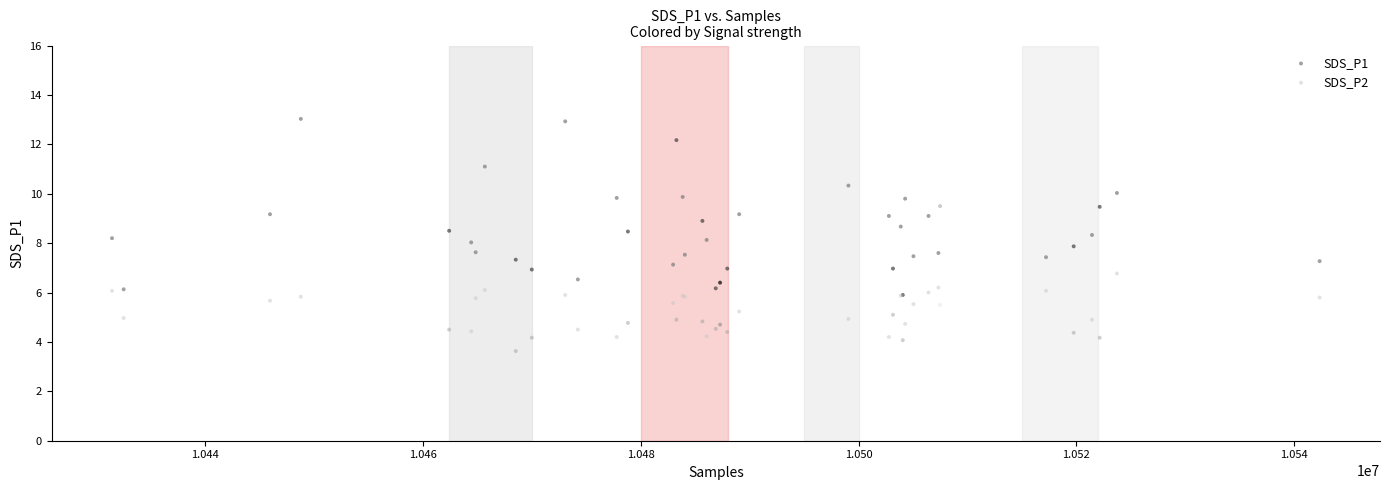

Which series contains the lowest Y value?

SDS_P2